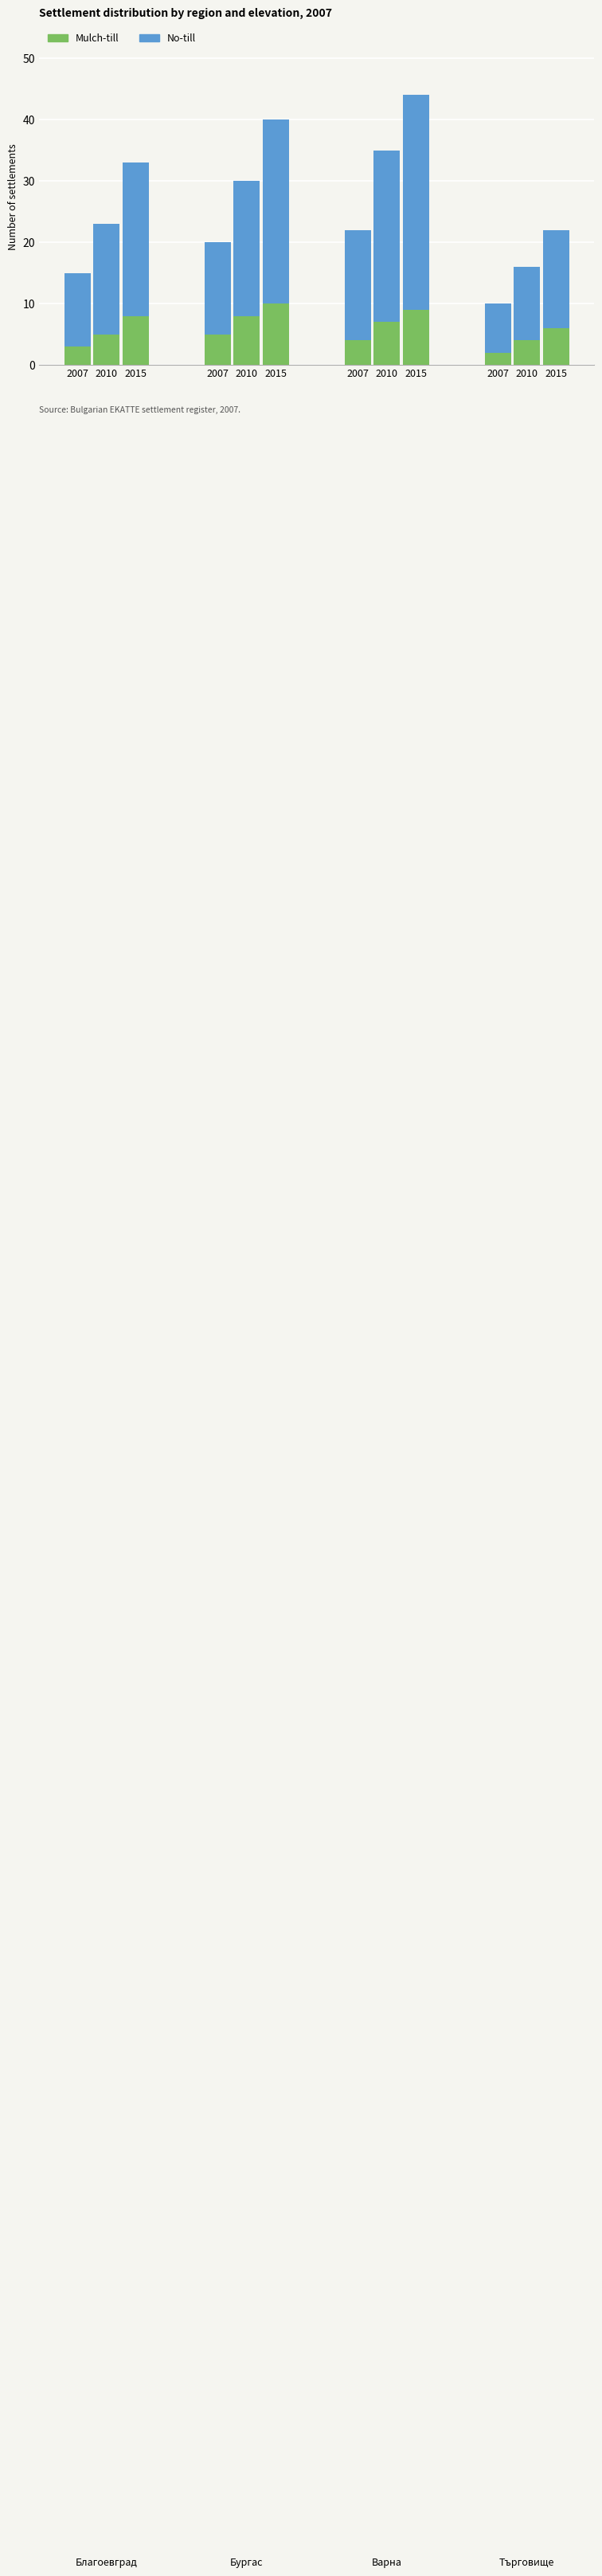

Which series has the widest spread of values?

No-till